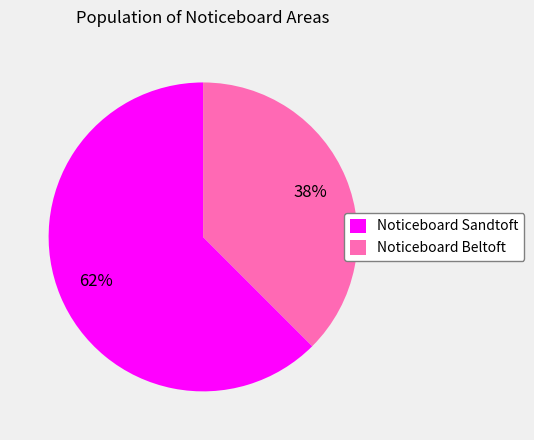

Which category accounts for the majority?

Noticeboard Sandtoft